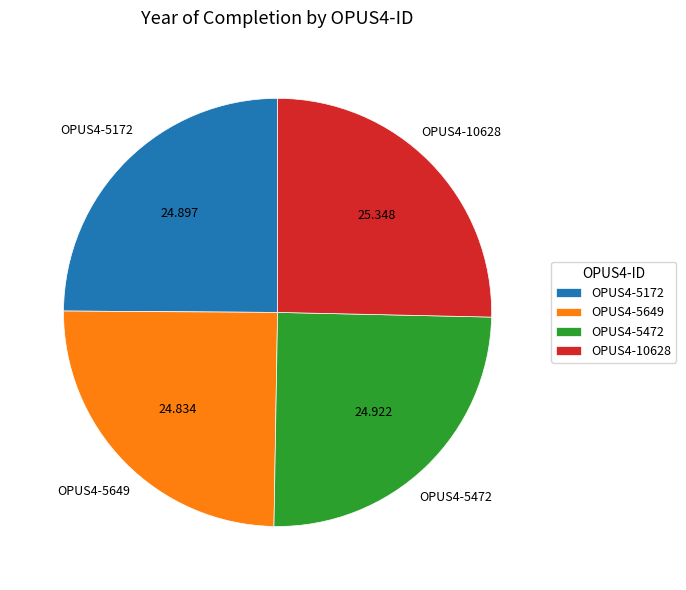

Is the sum of OPUS4-10628 and OPUS4-5172 greater than half?

Yes